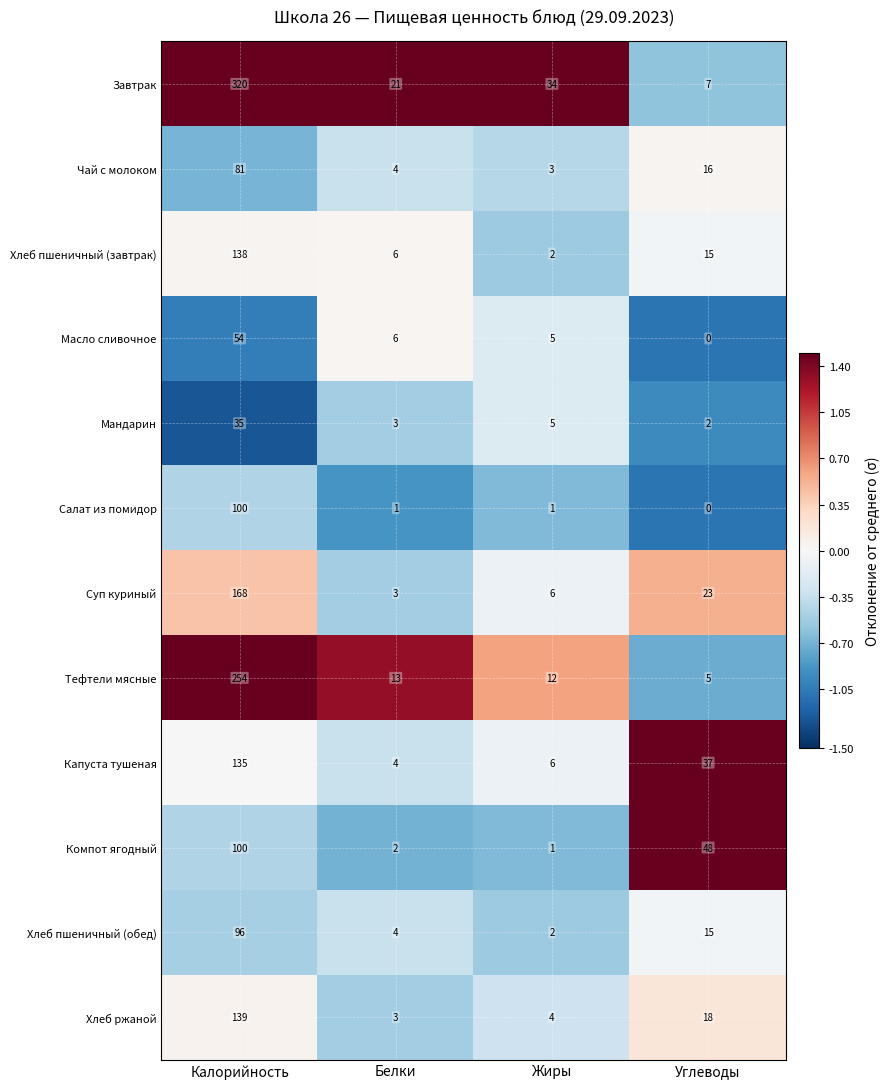

True or false: Хлеб ржаной has a value of 4 at Белки.

False